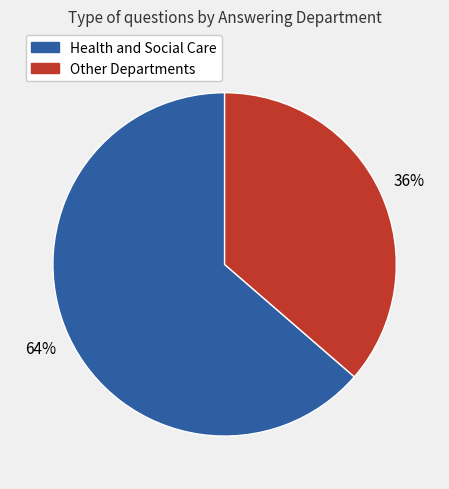

To the nearest percent, what portion does Other Departments represent?

36%